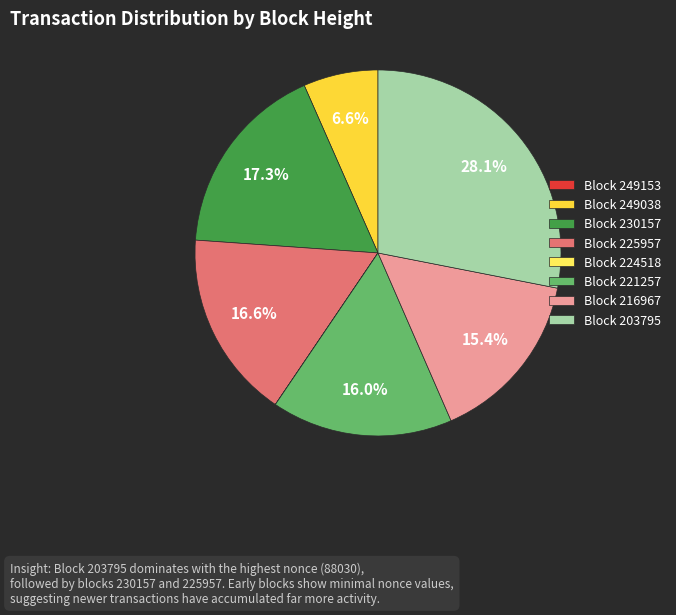

Which has a higher value, Block 203795 or Block 225957?

Block 203795